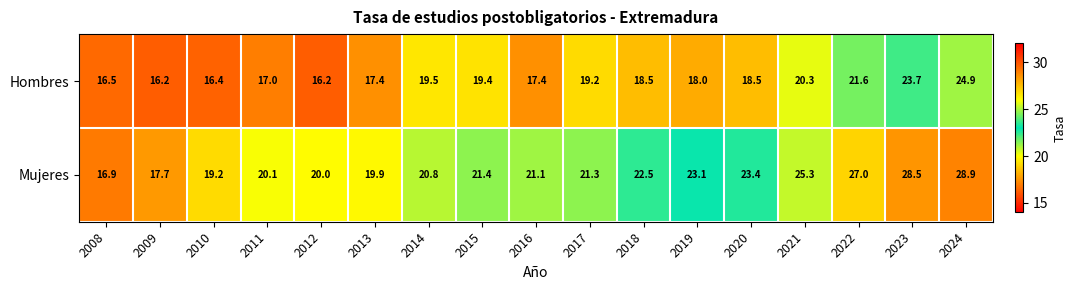

What is the maximum value for Hombres?

24.9